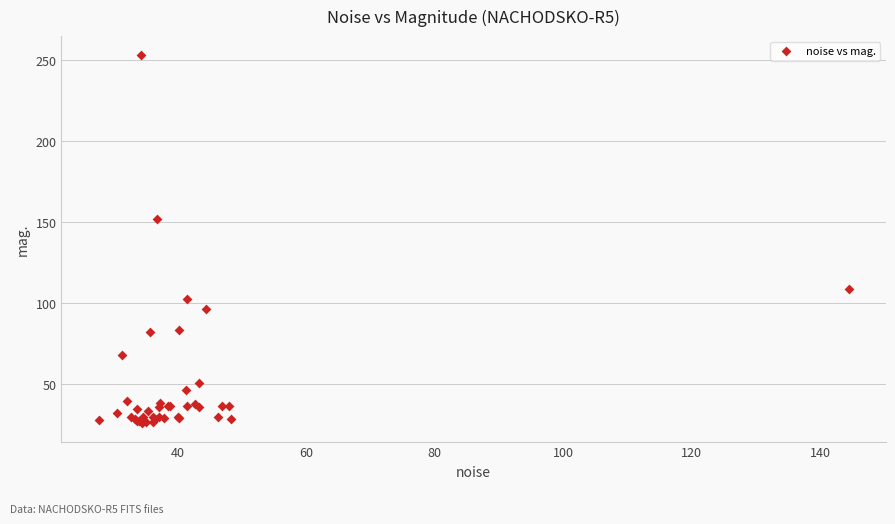

What Y value in the scatter plot is closest to 139?

151.8